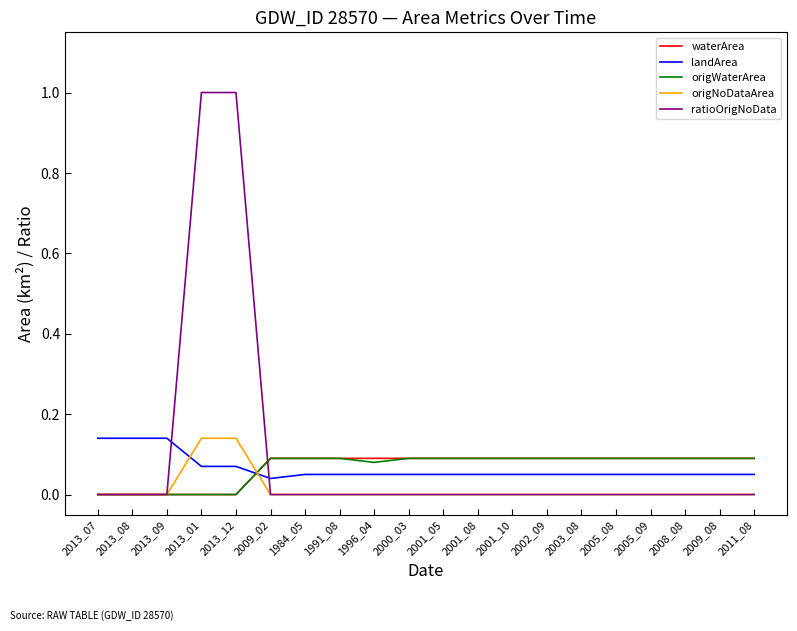

What position from the right is 2013_12?

16